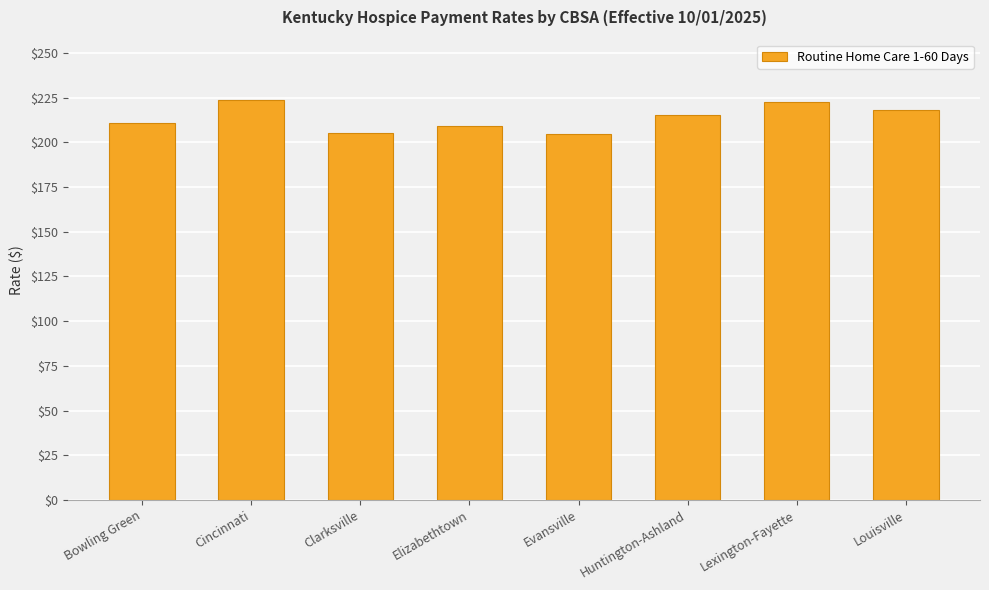

What position from the right is Cincinnati?

7